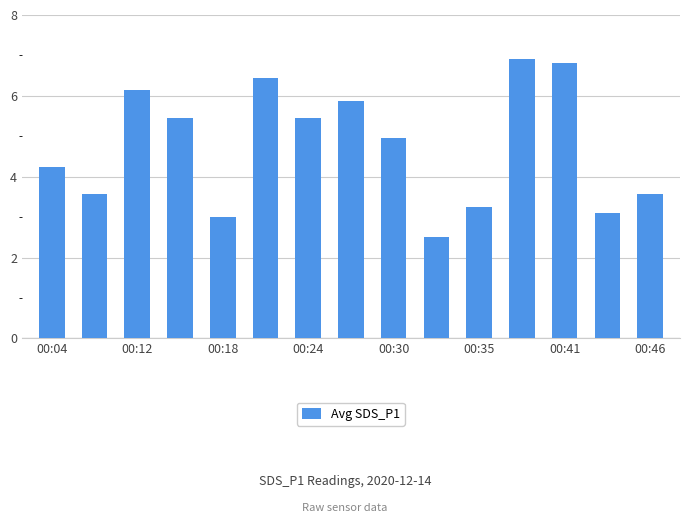

How many categories are shown in the chart?

15